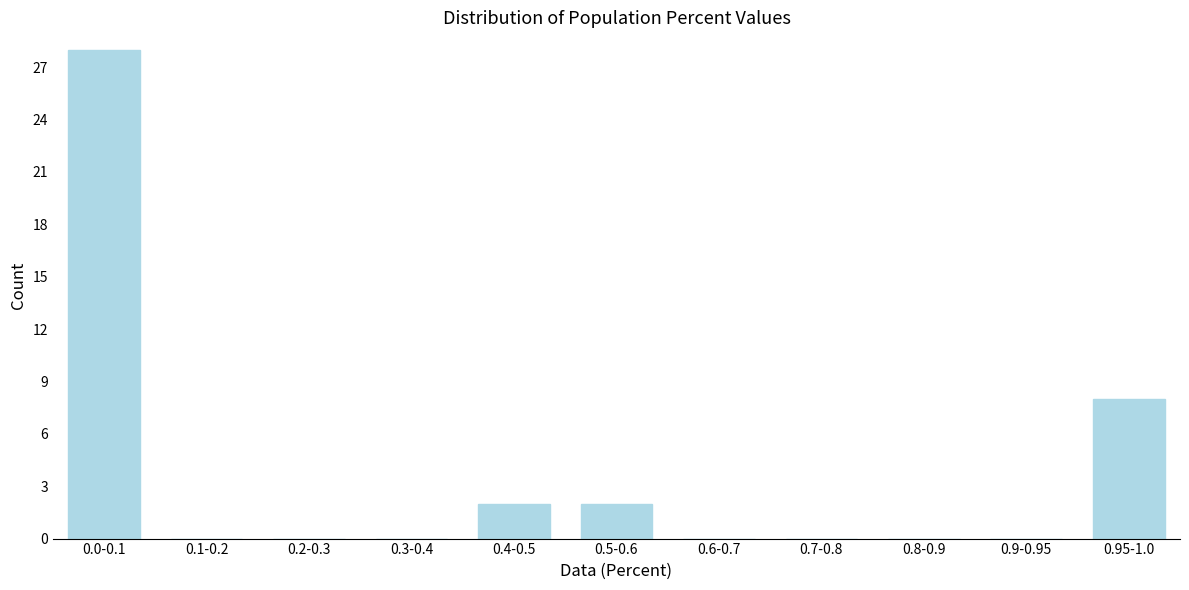

Reading left to right, list all the values displayed in this chart.

0.0-0.1=28	0.1-0.2=0	0.2-0.3=0	0.3-0.4=0	0.4-0.5=2	0.5-0.6=2	0.6-0.7=0	0.7-0.8=0	0.8-0.9=0	0.9-0.95=0	0.95-1.0=8